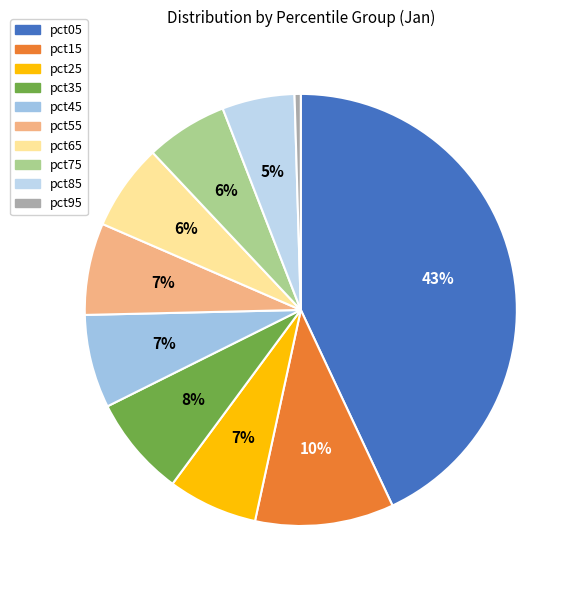

What is the total percentage of pct65 and pct25?

13.2%